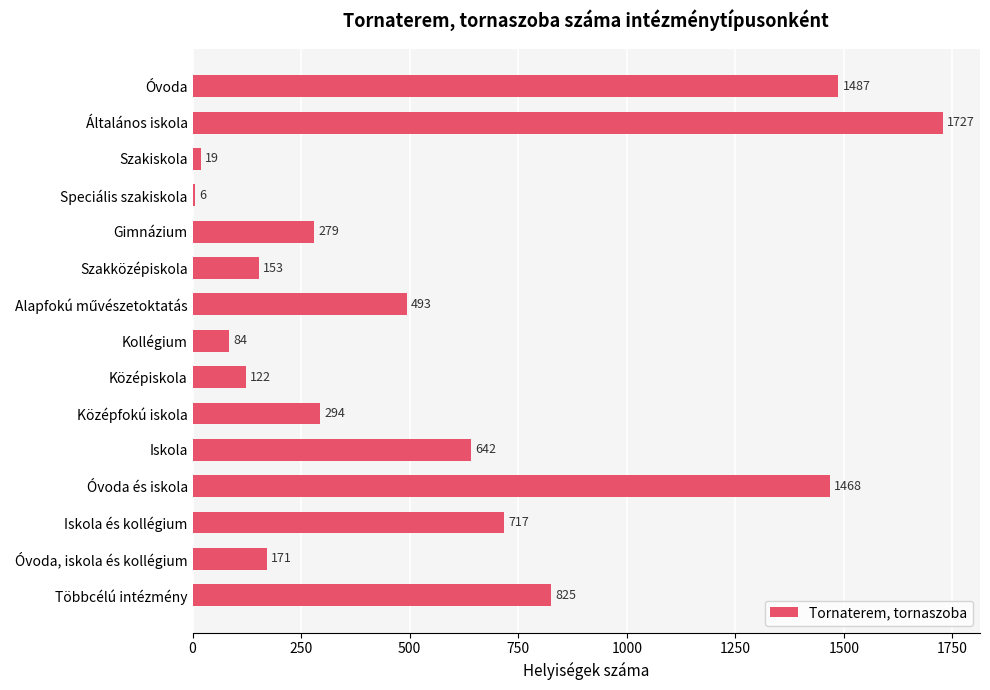

Reading top to bottom, what are all the values shown in this chart?

1487	1727	19	6	279	153	493	84	122	294	642	1468	717	171	825